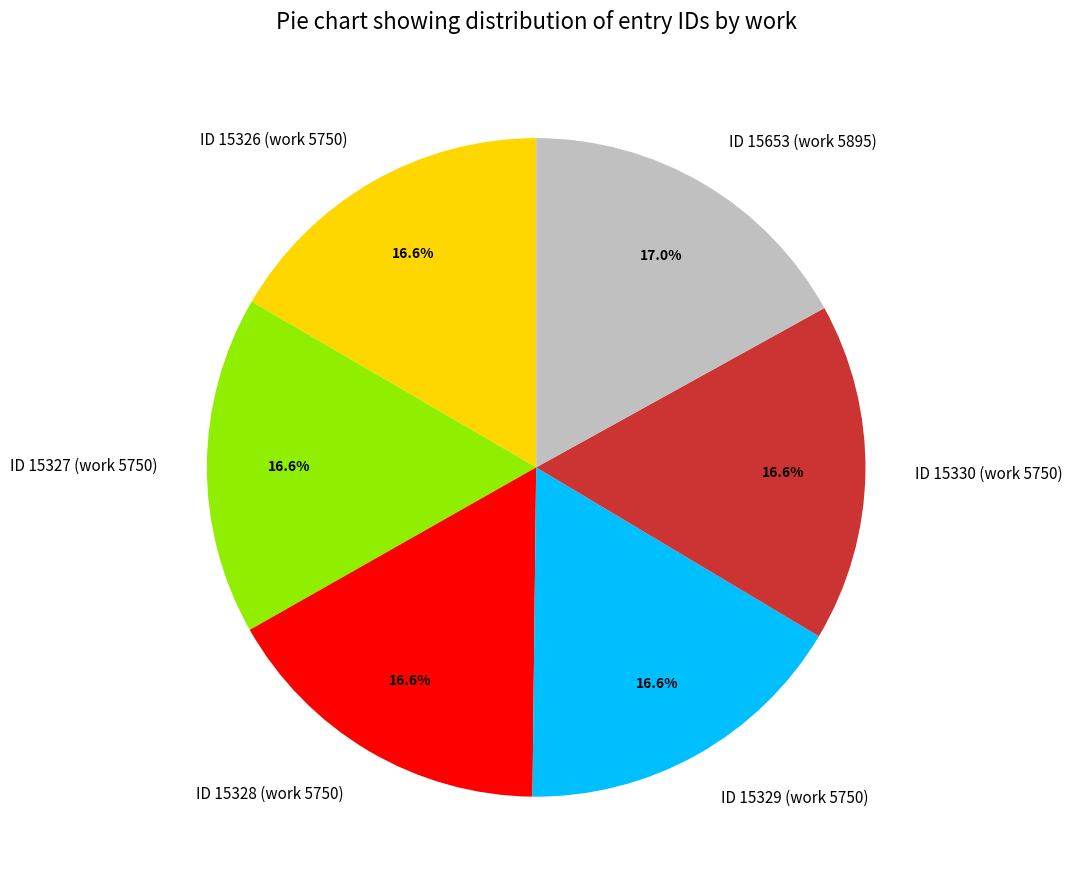

What percentage is the ID 15327 (work 5750) slice, to the nearest percent?

17%